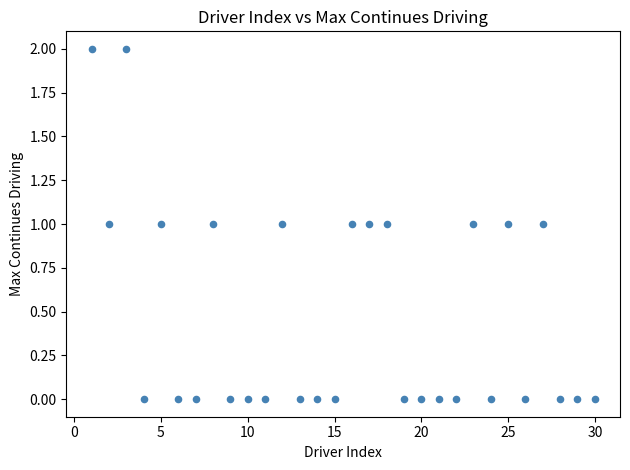

What is the range of X values (max minus min)?

29